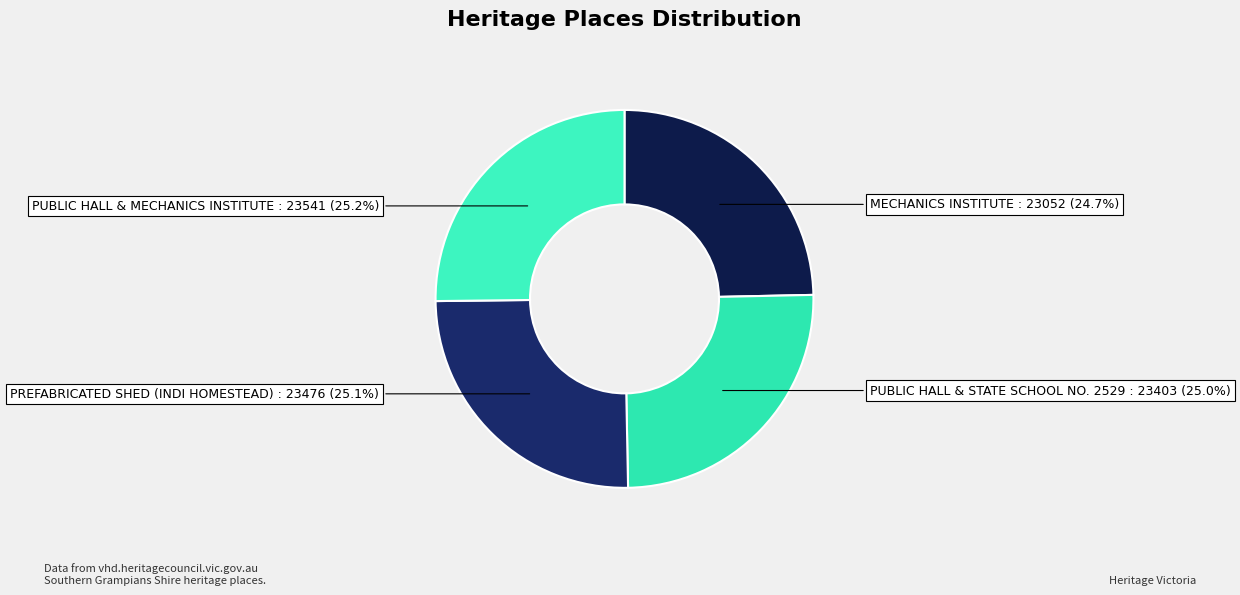

How much of the chart is everything except PUBLIC HALL & STATE SCHOOL NO. 2529?

75.0%